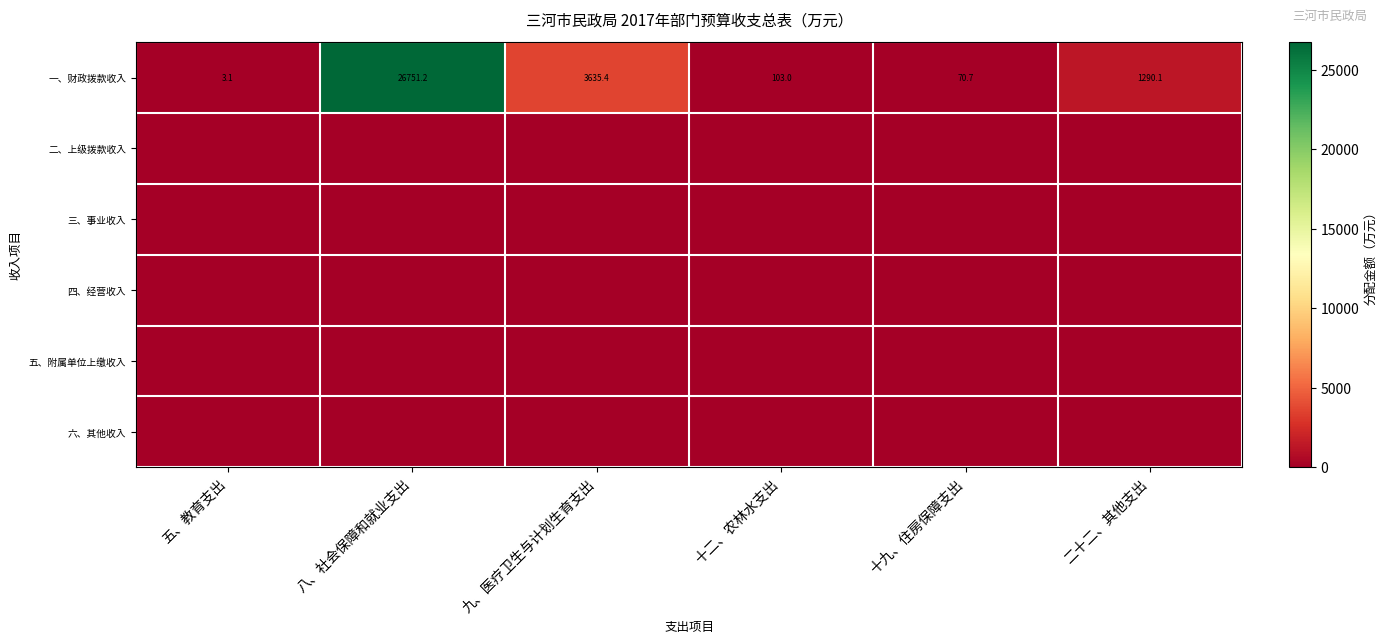

Which has a higher value, 二十二、其他支出 or 八、社会保障和就业支出?

八、社会保障和就业支出